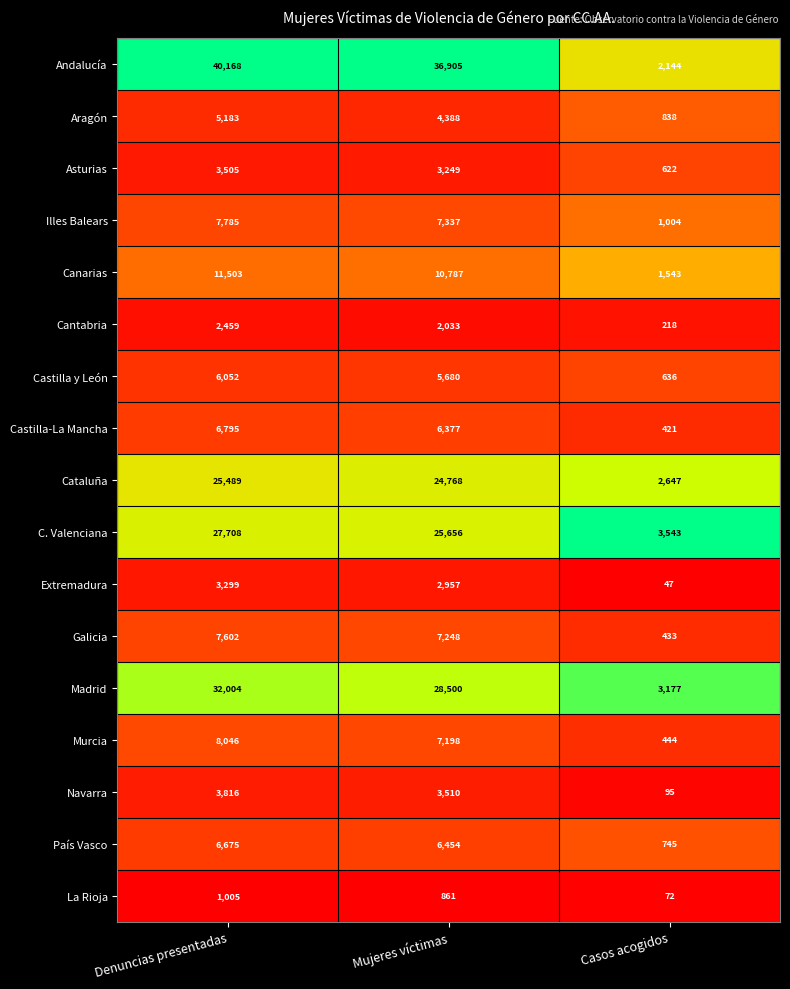

What is the difference between the maximum and minimum values in the Asturias series?

2883